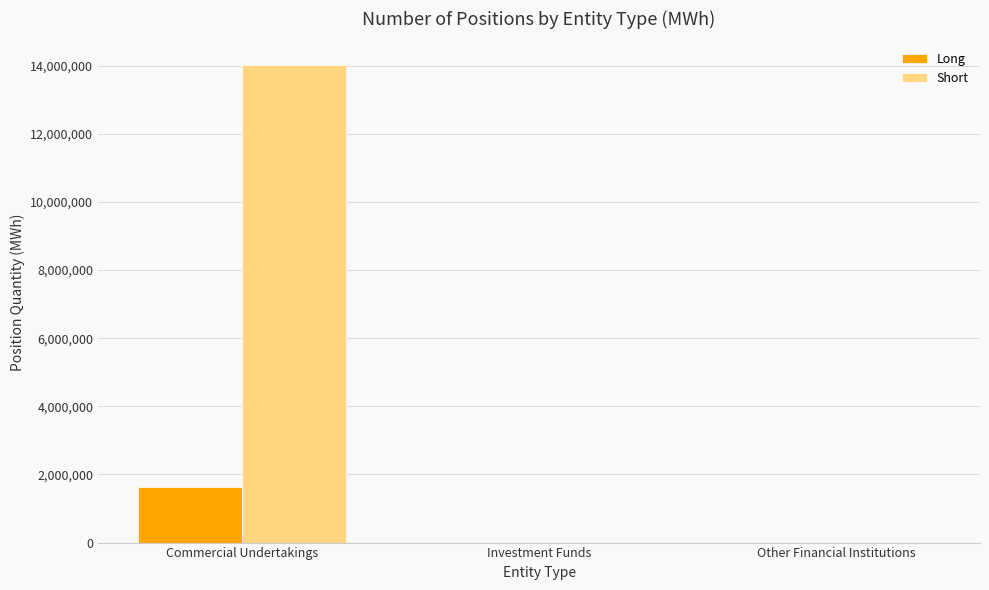

Is the value of Long at Investment Funds greater than the value of Short at Commercial Undertakings?

No